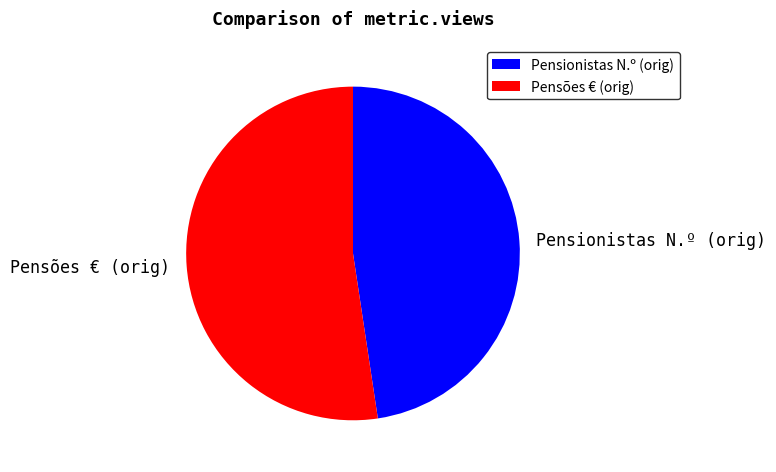

Rank the categories by value from lowest to highest.

Pensionistas N.º (orig), Pensões € (orig)